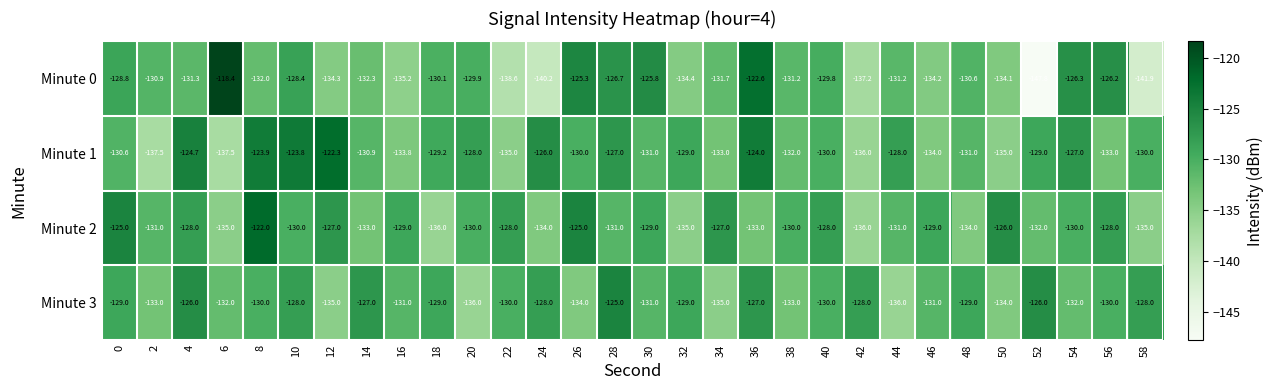

What is the difference between the Minute 1 values at 4 and 38?

7.3